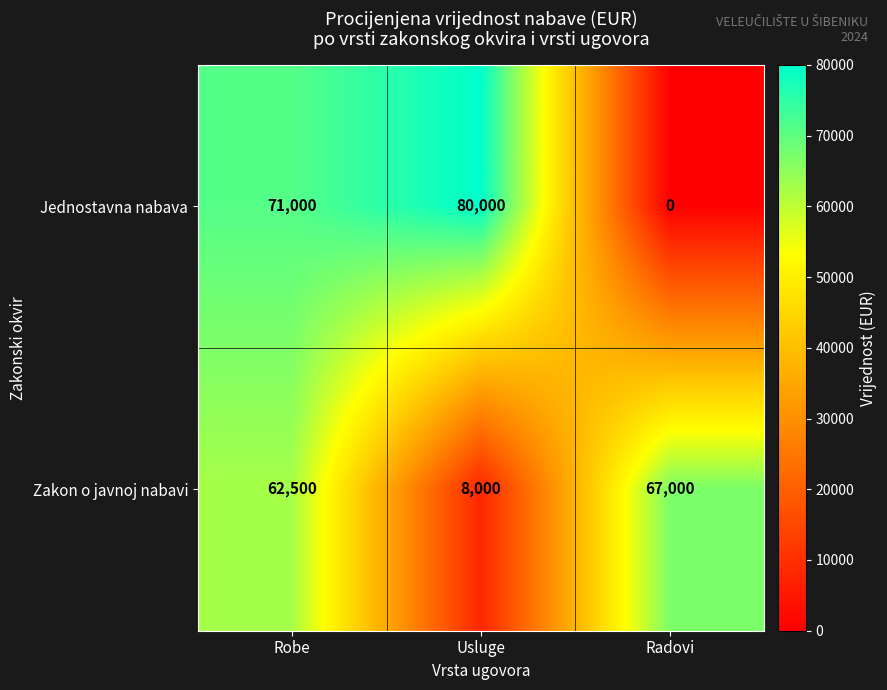

Which series has the largest total across all categories?

Jednostavna nabava